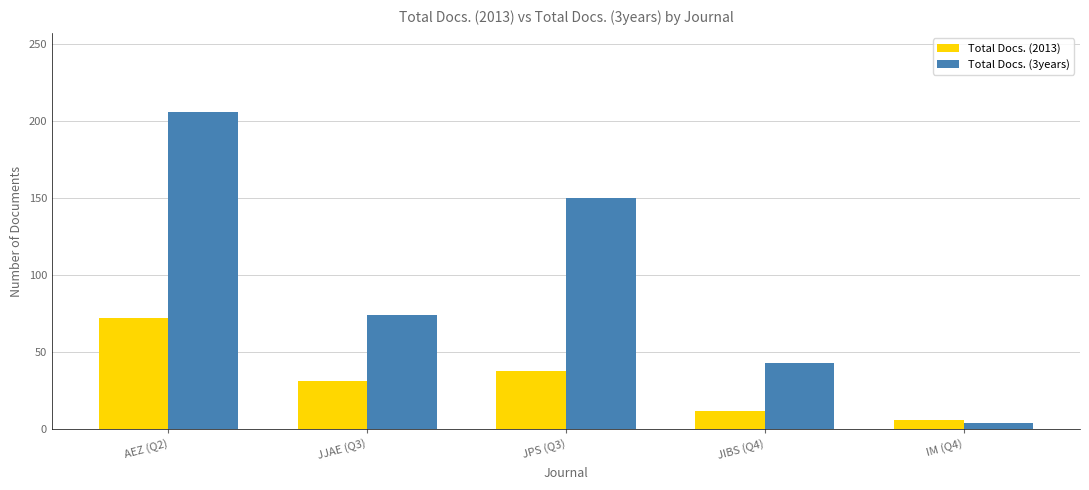

Where does the Total Docs. (2013) series first go above 31?

AEZ (Q2)